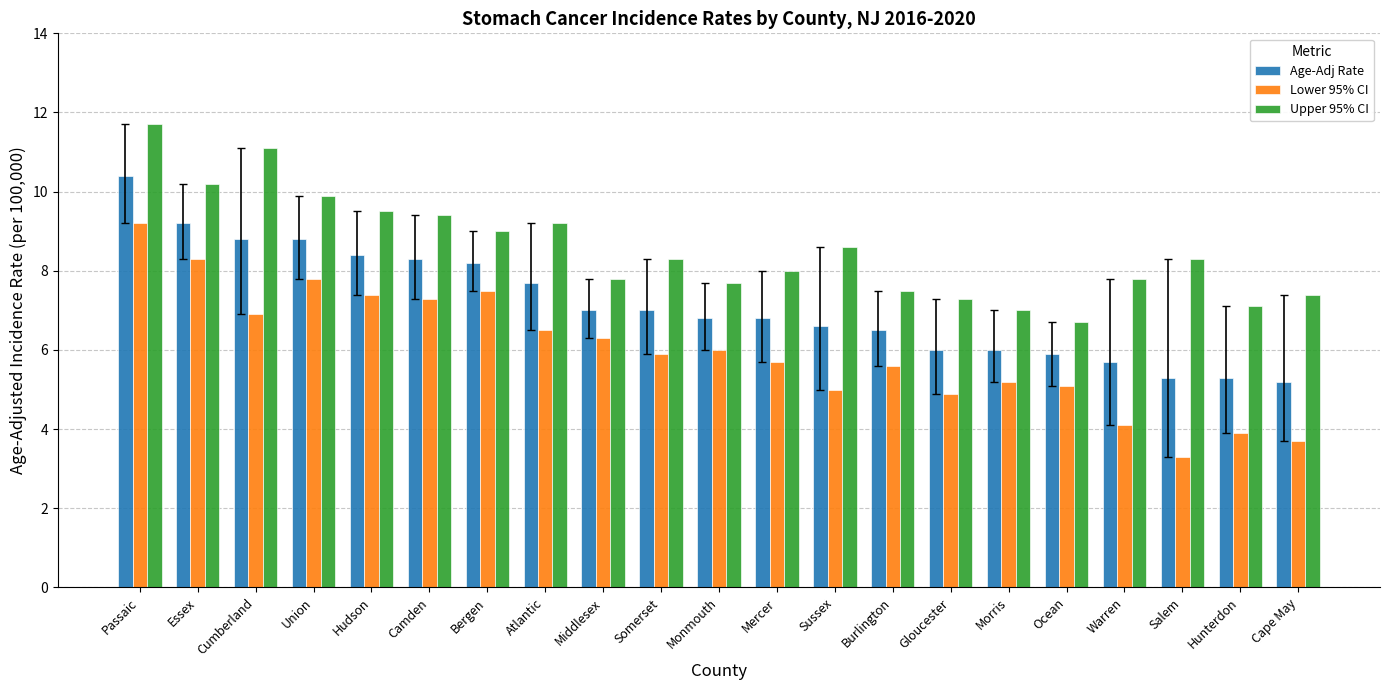

What position from the right is Union?

18